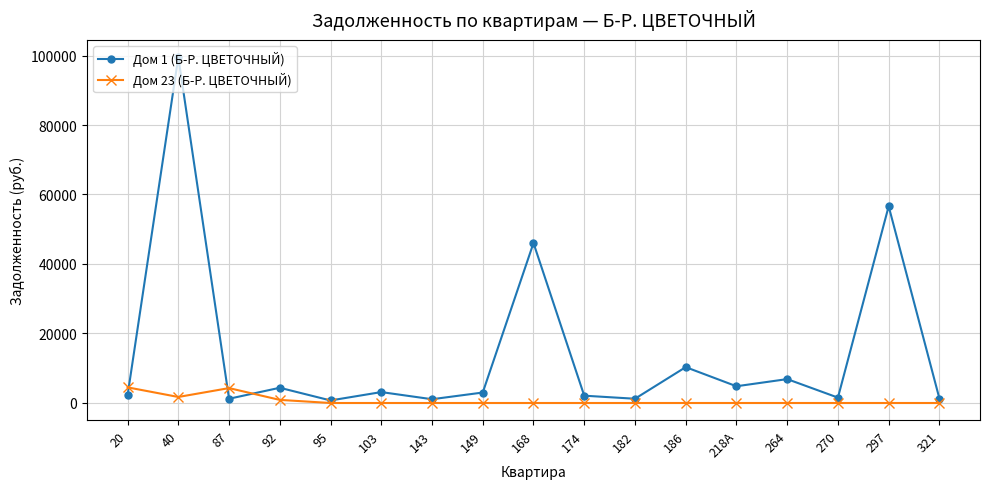

Is the value of Дом 1 (Б-Р. ЦВЕТОЧНЫЙ) at 168 greater than the value of Дом 23 (Б-Р. ЦВЕТОЧНЫЙ) at 143?

Yes